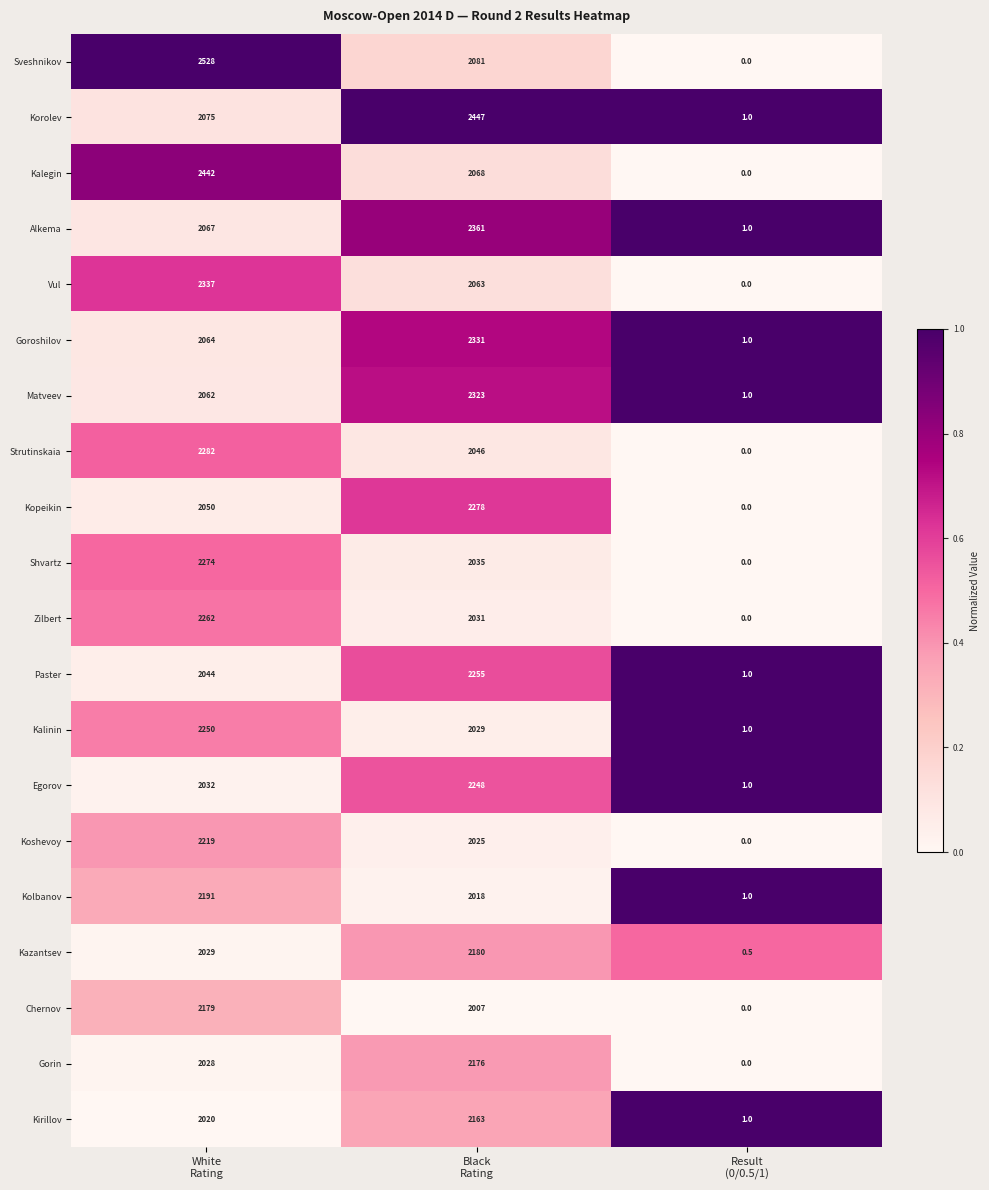

What is the average value of the Matveev series?

1462.0